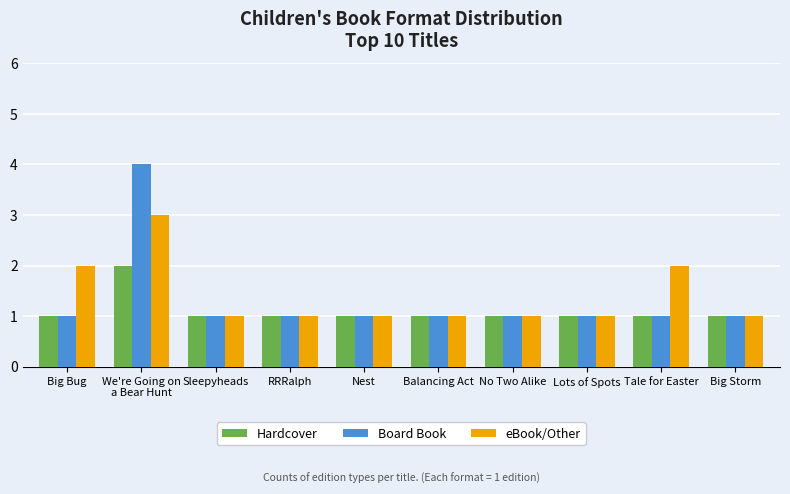

What is the average value of the eBook/Other series?

1